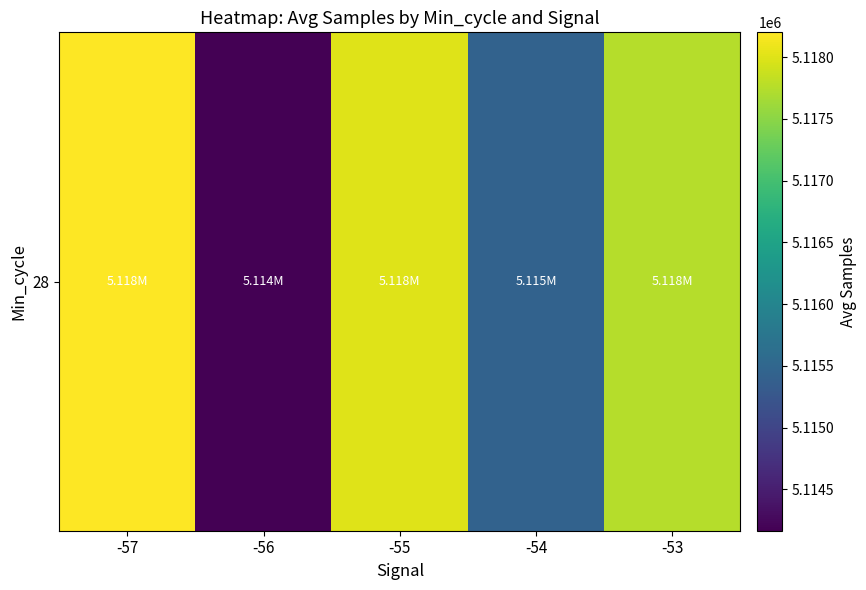

What is the change in value from -57 to -56?

-4036.0